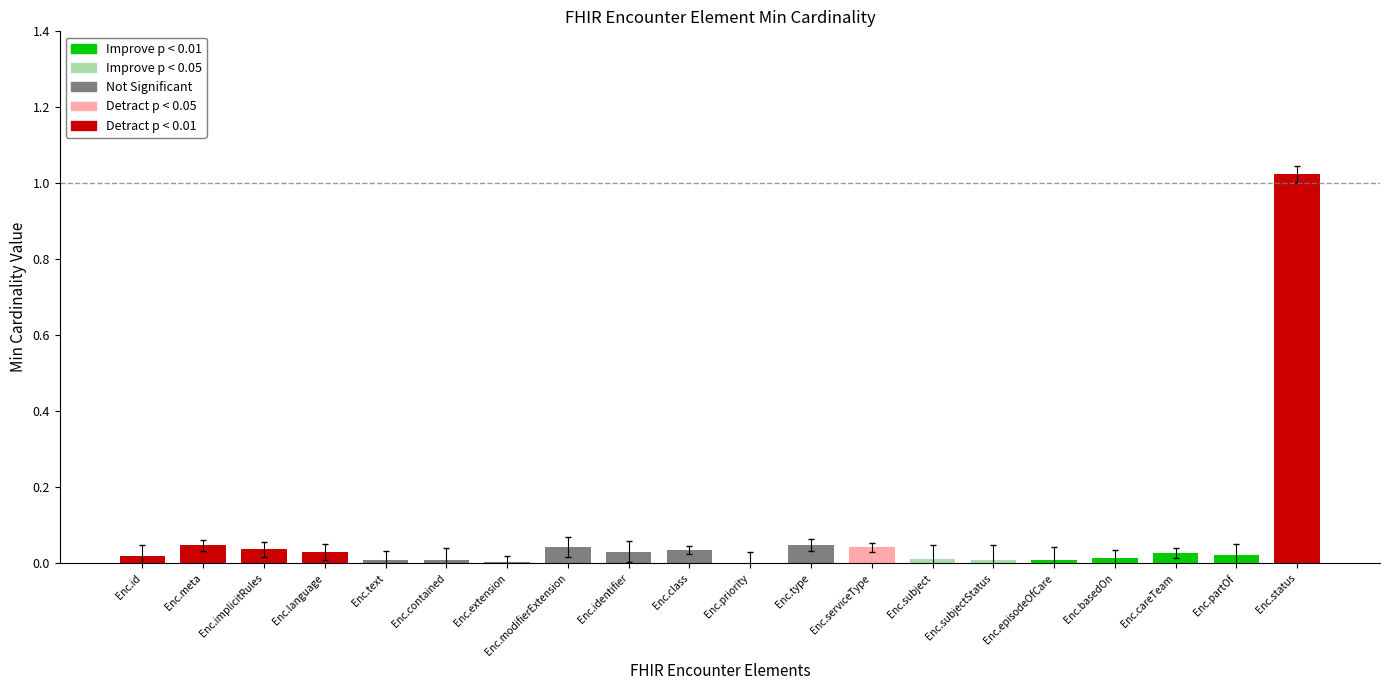

What is the sum of all values?

1.5